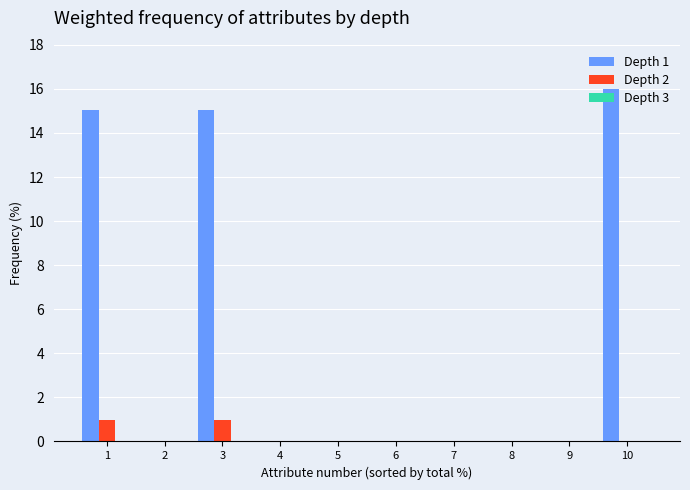

How many series are shown in this chart?

2